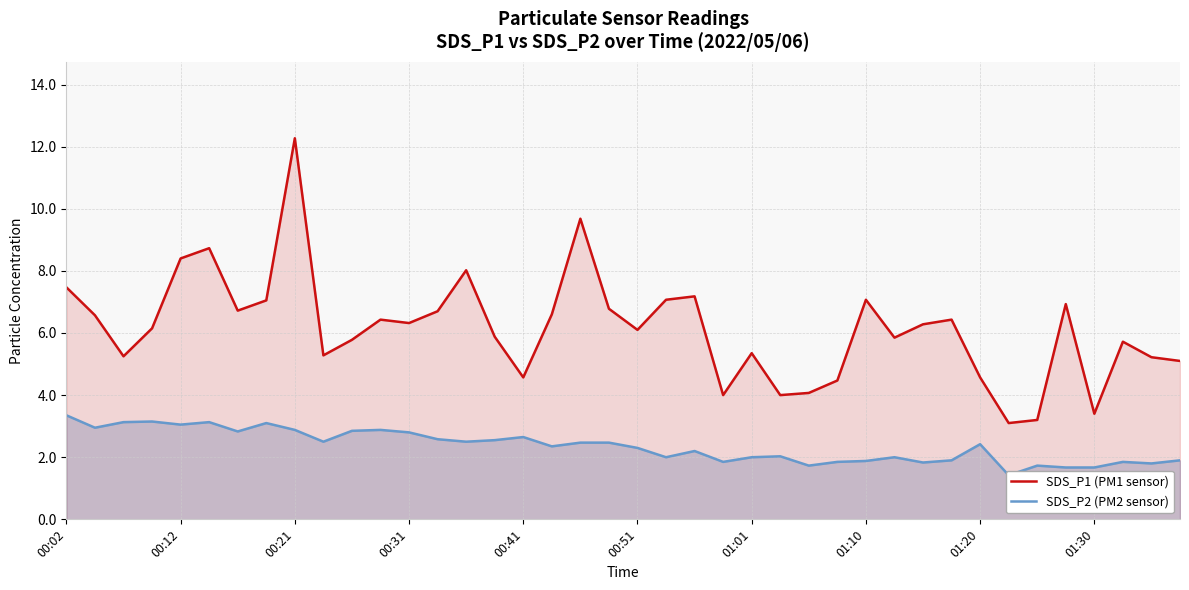

Where does the SDS_P2 (PM2 sensor) series first go above 2?

00:02